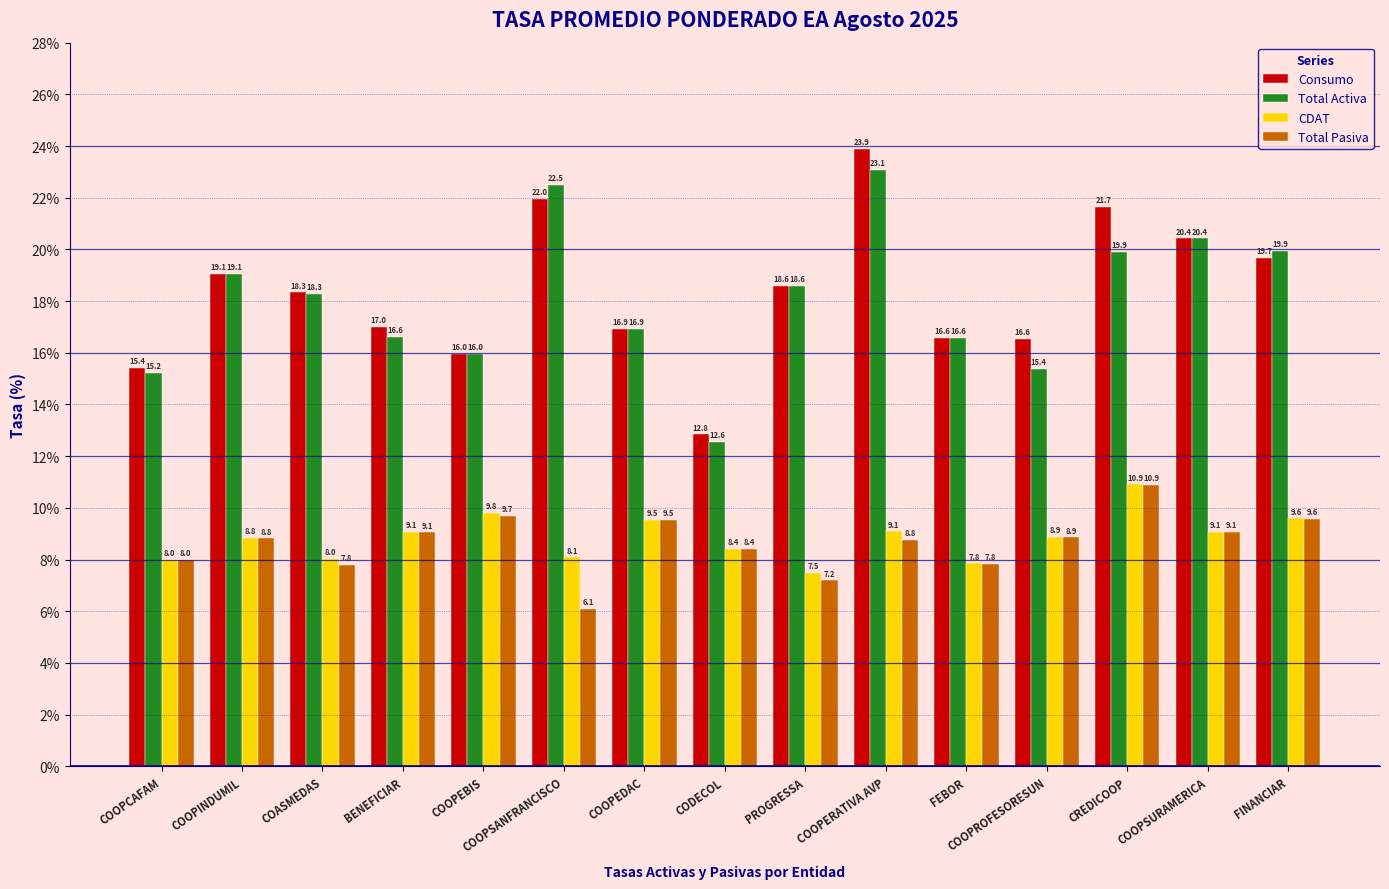

Where is Total Activa nearest to the value 17?

COOPEDAC